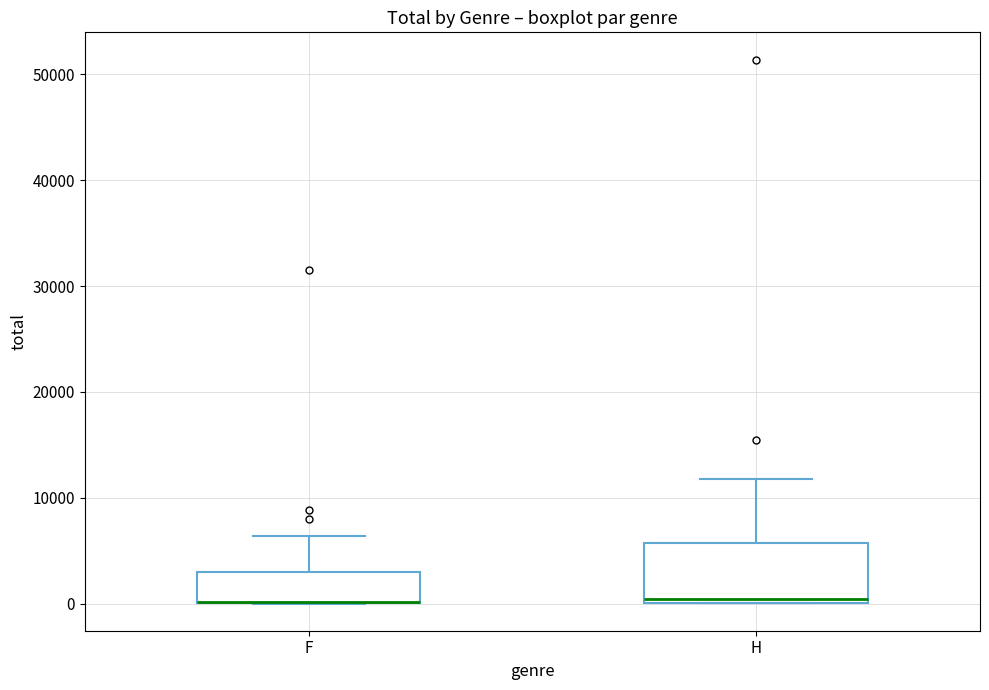

Where is the upper edge of the box for H on the y-axis? The values are not printed on the chart, so give them approximately, as read against the axis.

6000